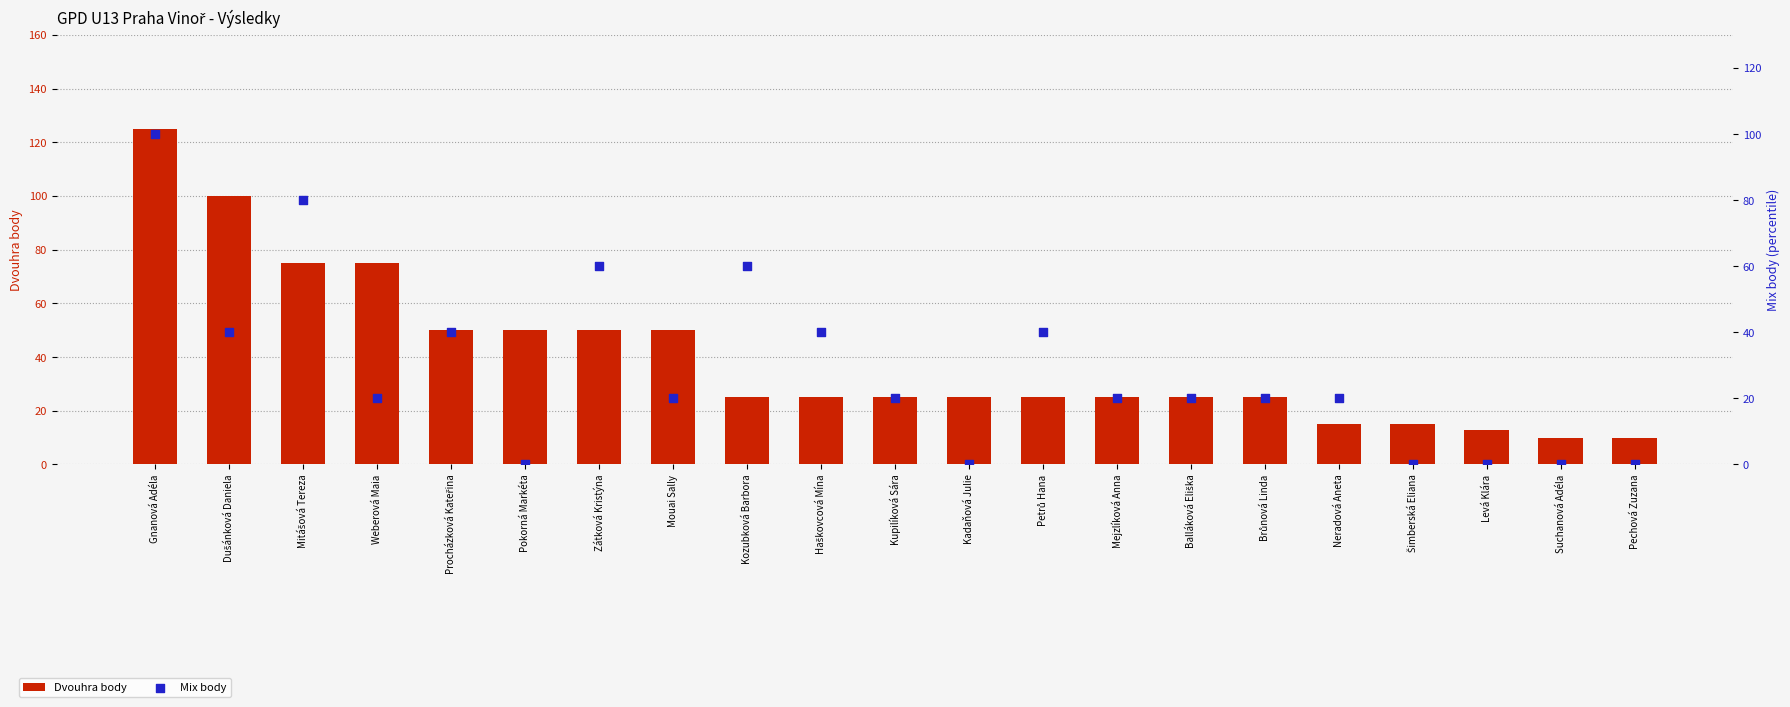

Is the value of Dvouhra body at Suchanová Adéla greater than the value of Mix body at Gnanová Adéla?

No